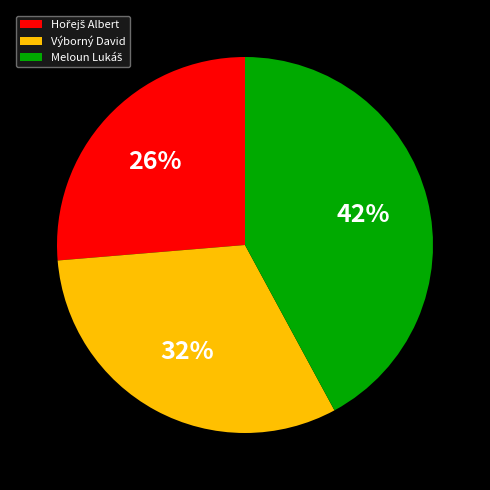

The Výborný David slice represents 40% of the pie. True or false?

False